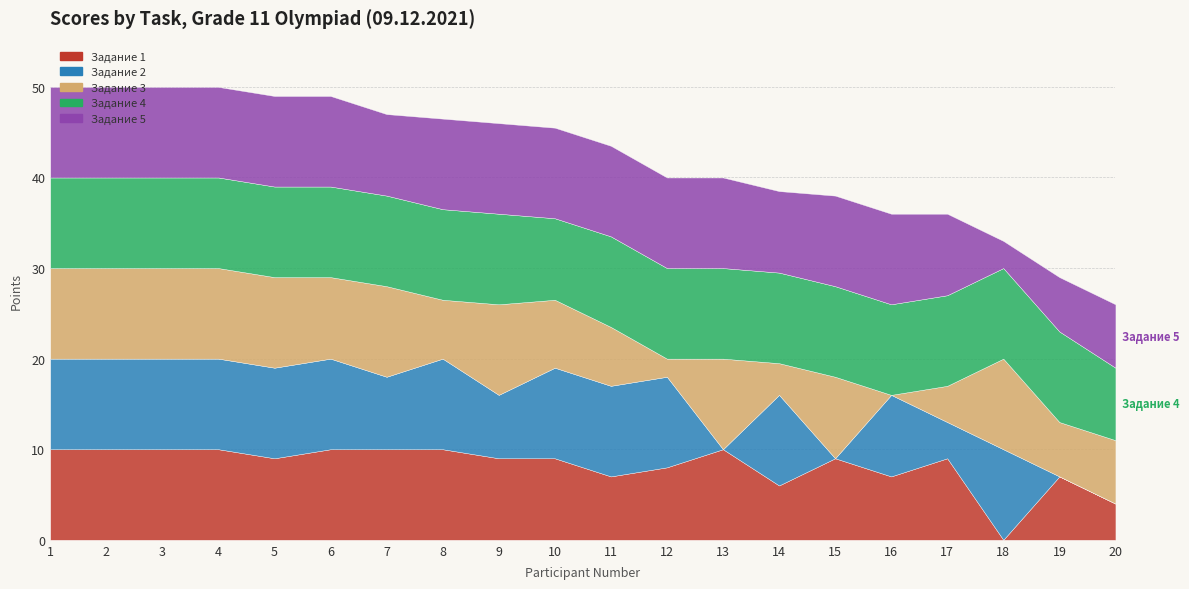

At which category is the sum across all series the highest?

1